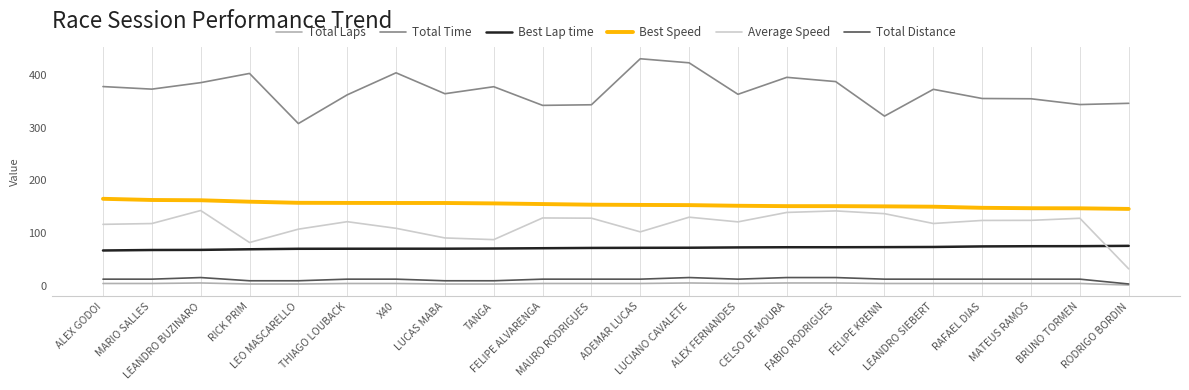

What is the lowest value of the Best Lap time series?

66.7